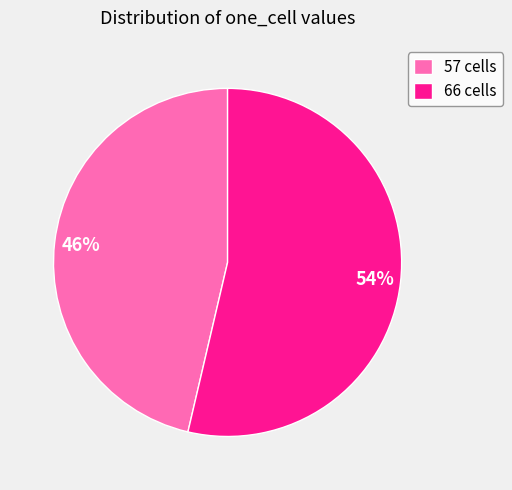

True or false: 57 cells accounts for 60% of the total.

False